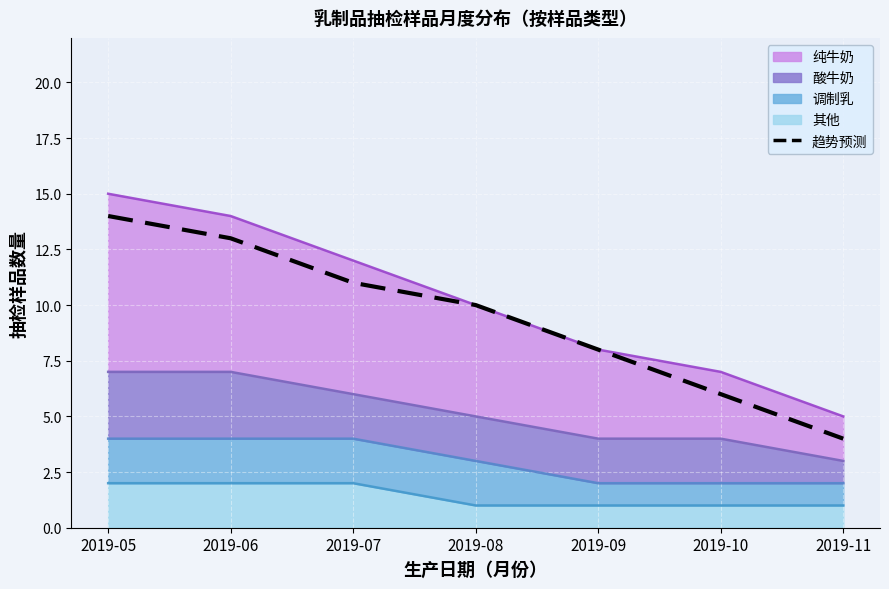

Approximately how many times larger is the value at 2019-06 compared to 2019-11?

3.2